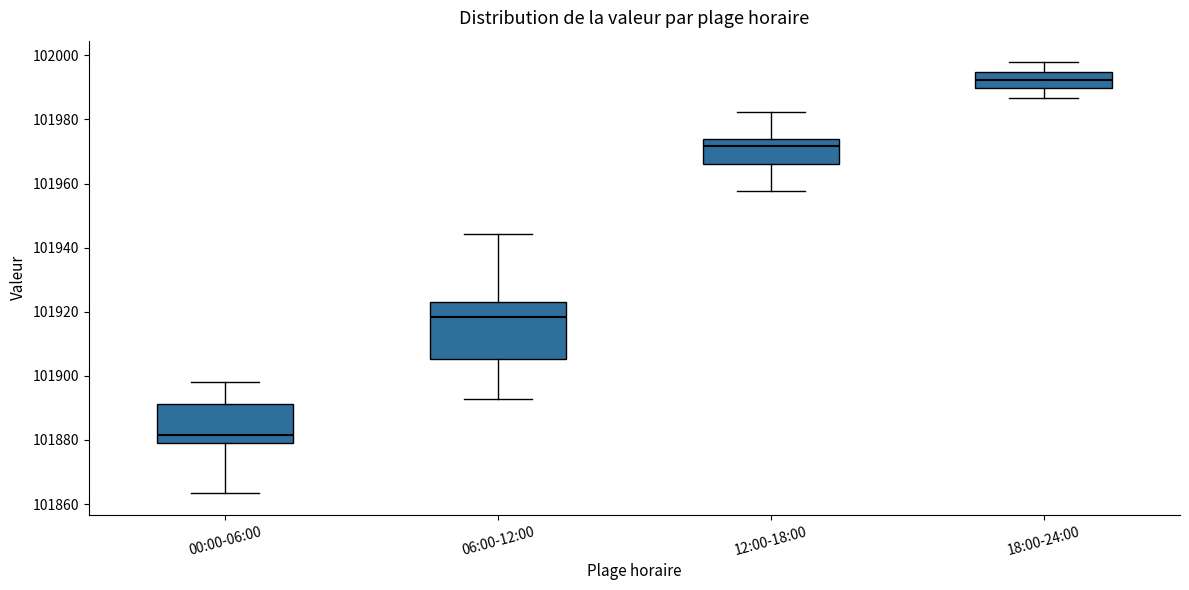

Reading left to right, read every box against the y-axis: the position of its median line, the range the box covers, and the ends of its whiskers. The values are not printed on the chart, so give them approximately, as read against the axis.

00:00-06:00: median 101882, box 101880 to 101892, whiskers 101864 to 101898
06:00-12:00: median 101918, box 101906 to 101922, whiskers 101892 to 101944
12:00-18:00: median 101972, box 101966 to 101974, whiskers 101958 to 101982
18:00-24:00: median 101992, box 101990 to 101994, whiskers 101986 to 101998